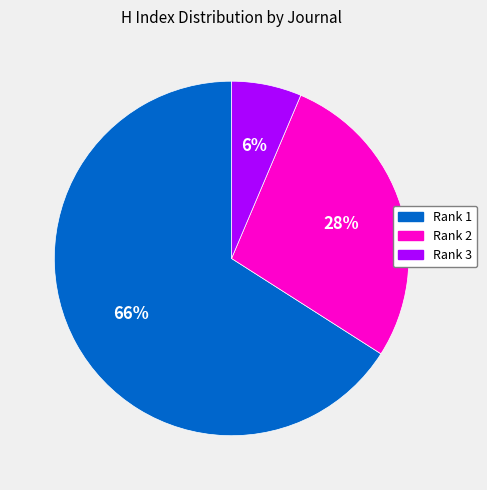

Is Rank 1 the majority of the pie?

Yes